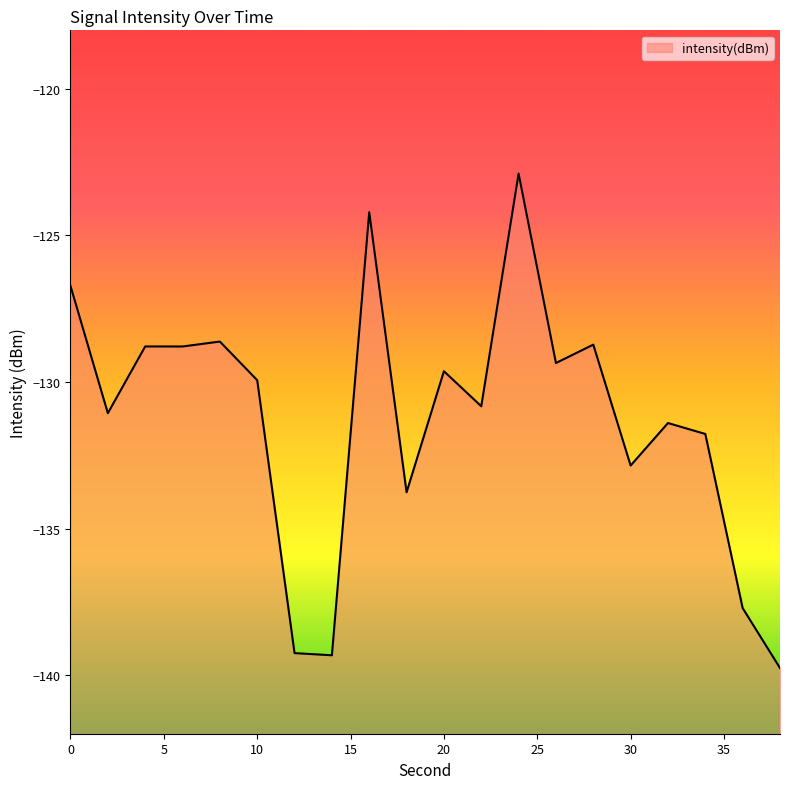

What is the maximum value shown in the chart?

-122.9